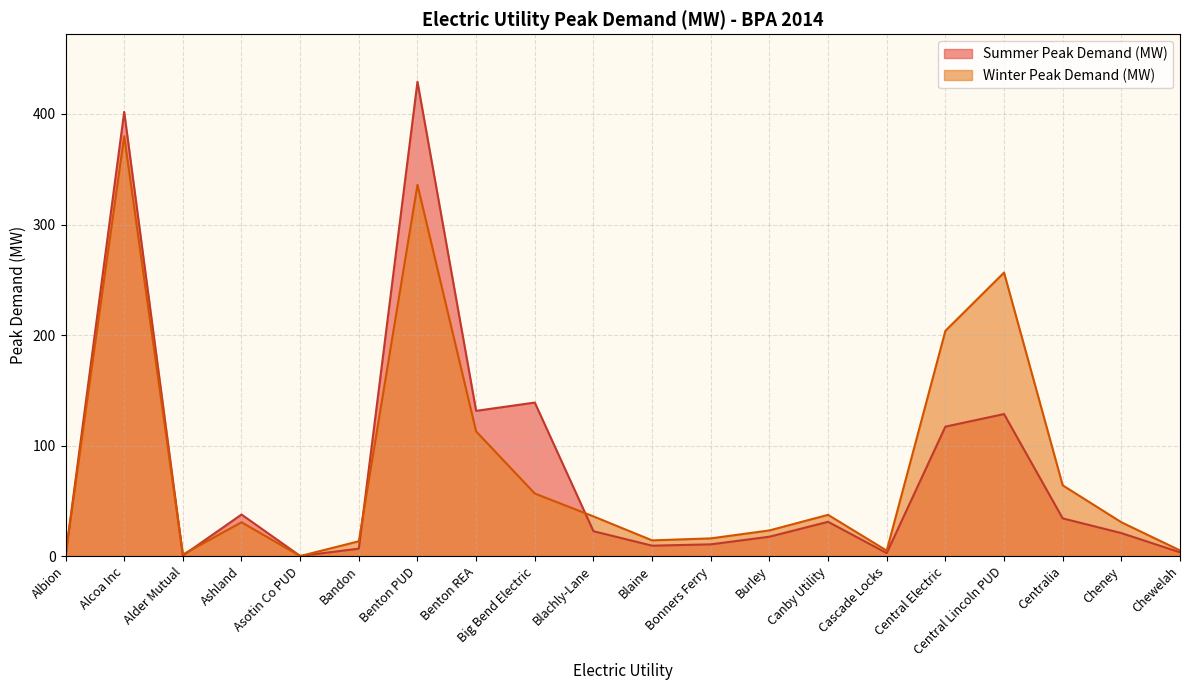

Which series has the largest total across all categories?

Winter Peak Demand (MW)